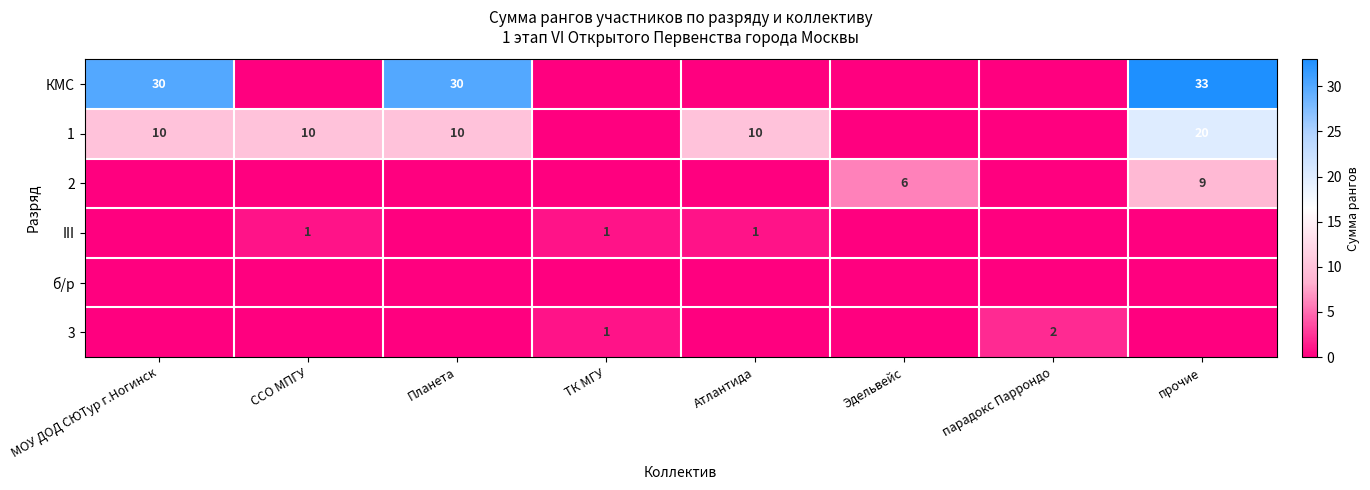

True or false: КМС has a value of 47 at прочие.

False